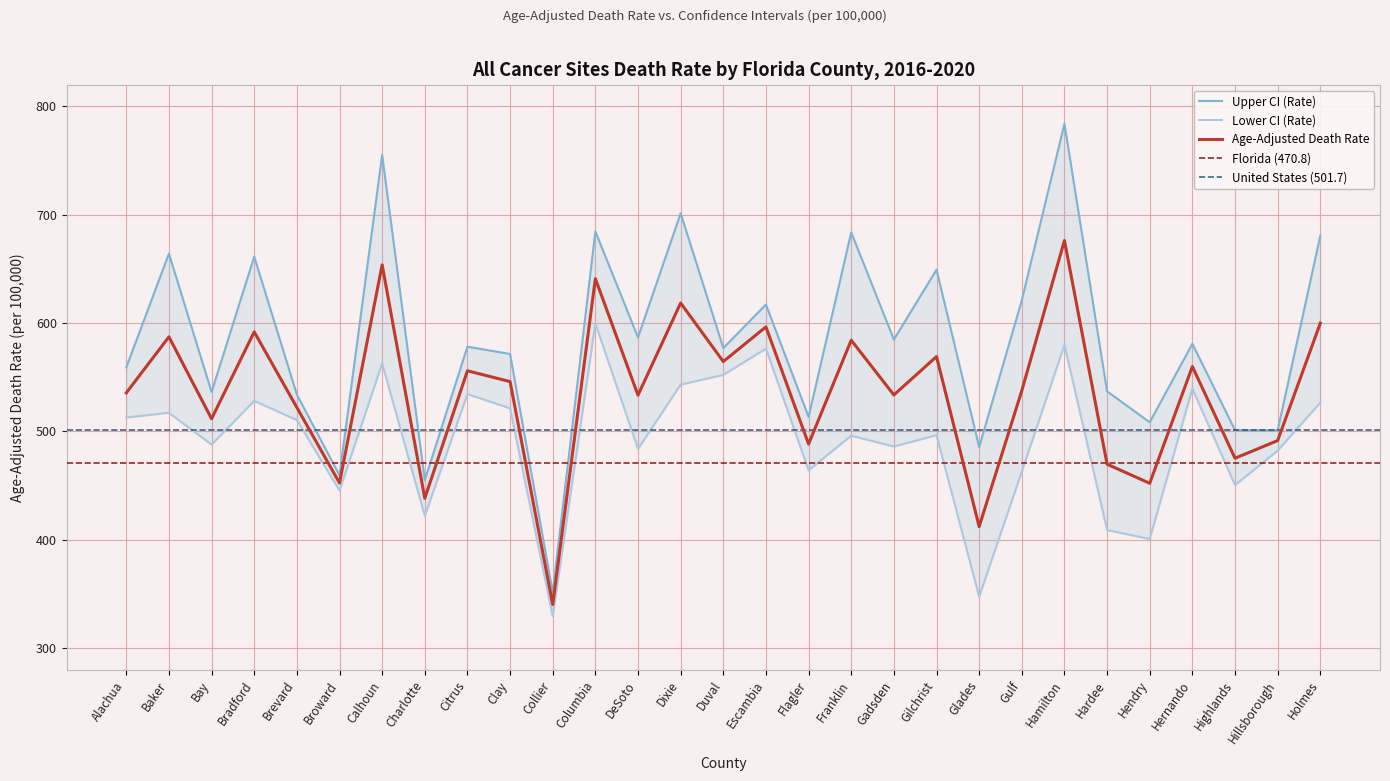

True or false: Lower CI (Rate) has more than 0 points higher than both neighbors.

True